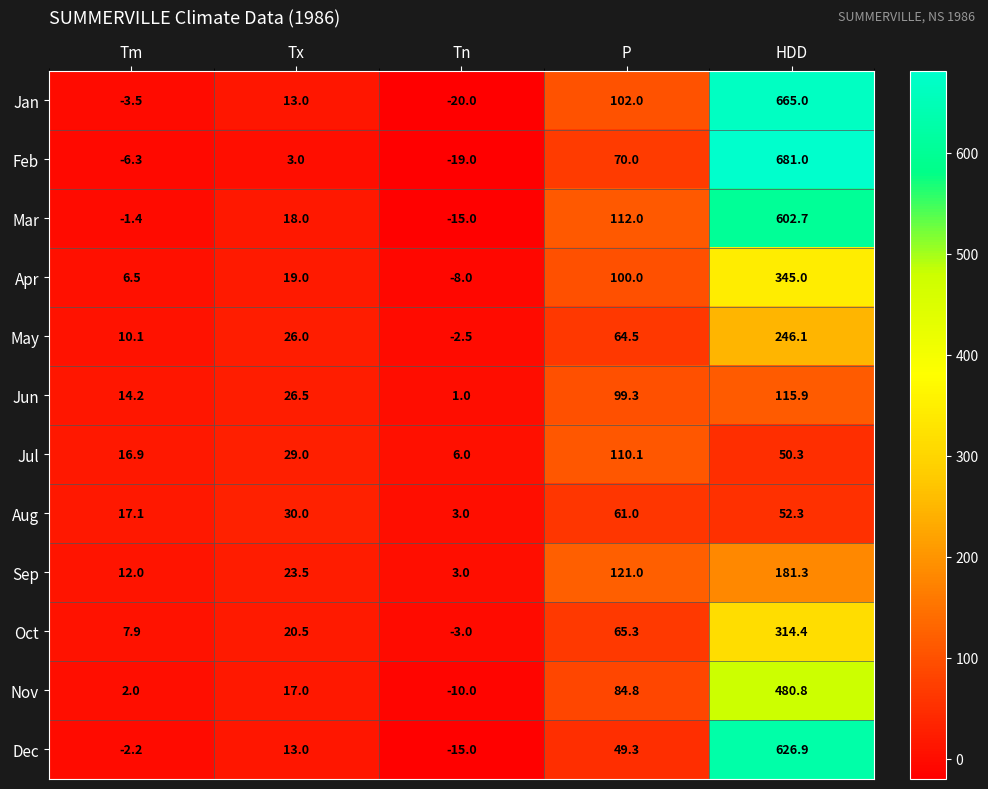

Which series changed the most between Tx and P?

Sep